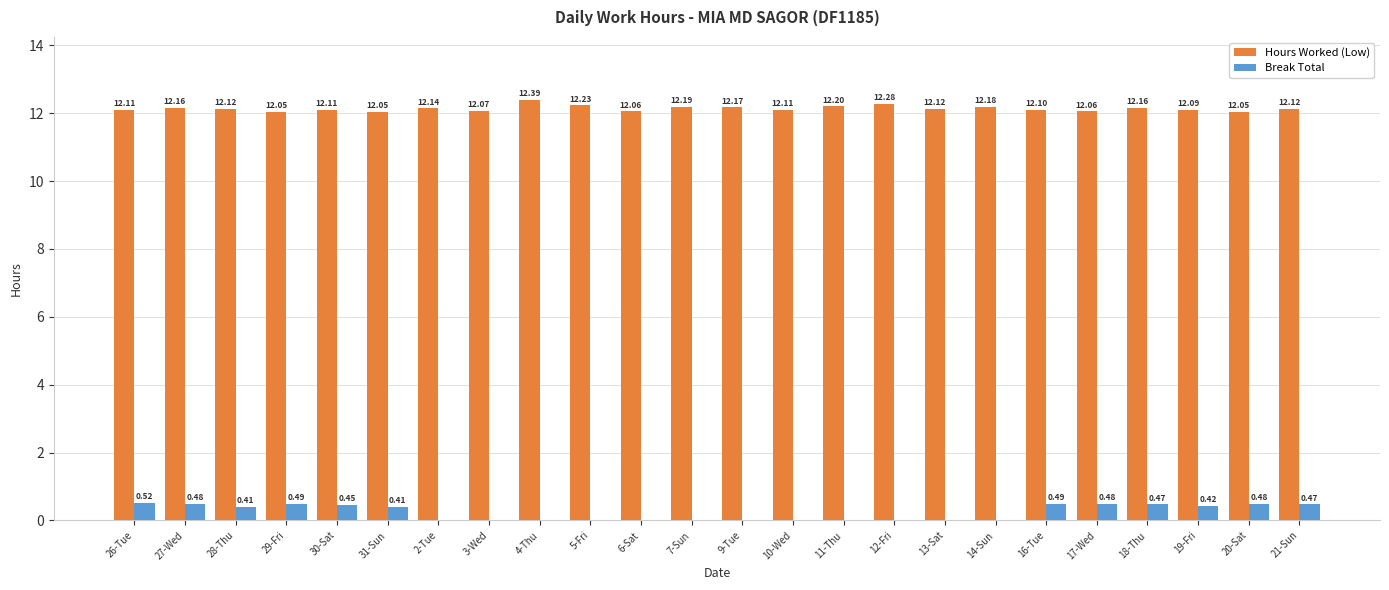

Does the chart contain stacked bars?

No